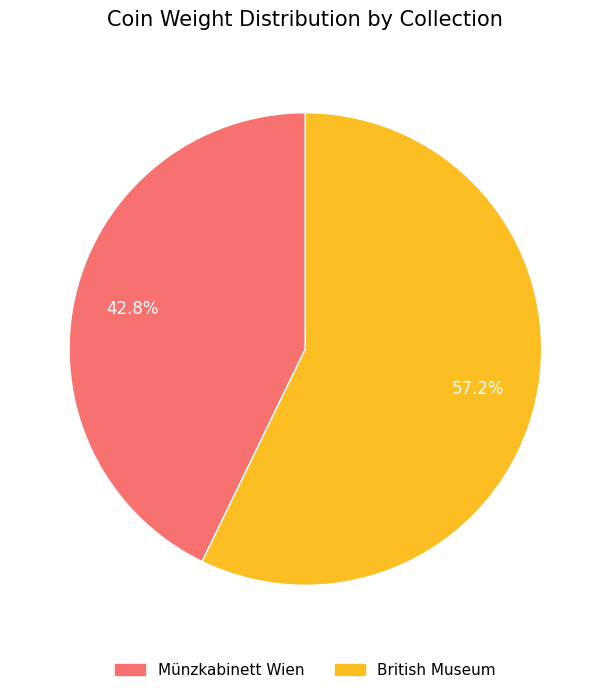

To the nearest percent, what percentage of the pie is Münzkabinett Wien?

43%